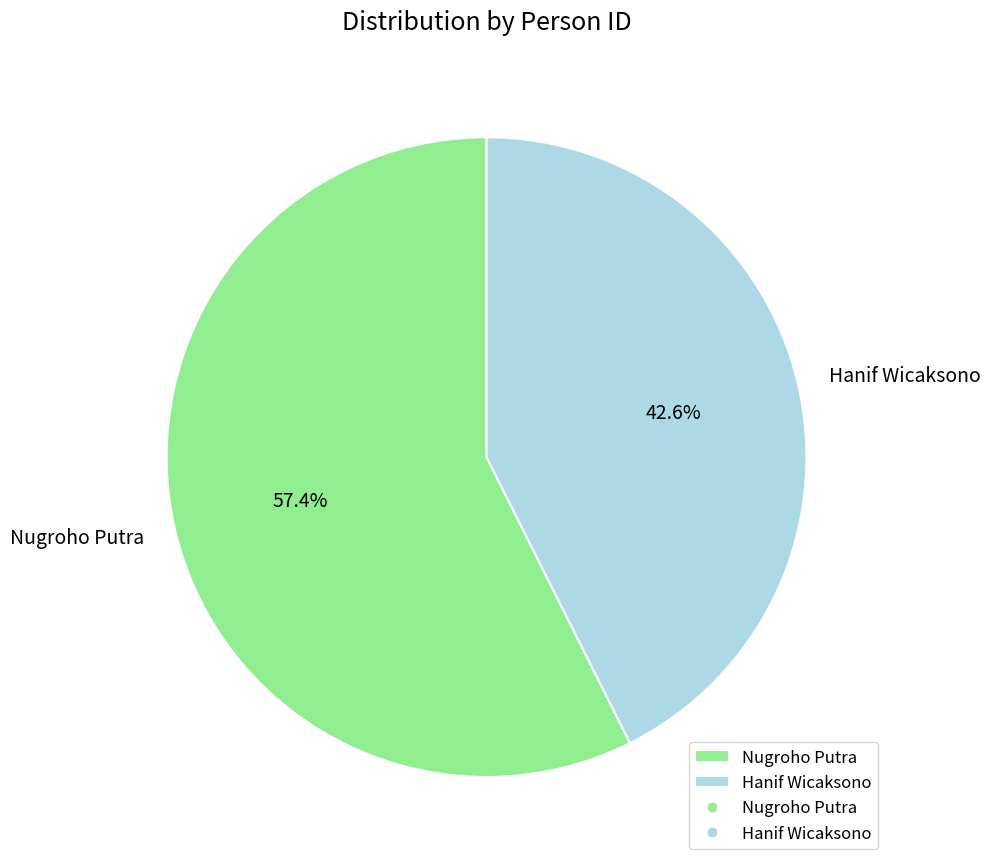

Which slice is the smallest?

Hanif Wicaksono